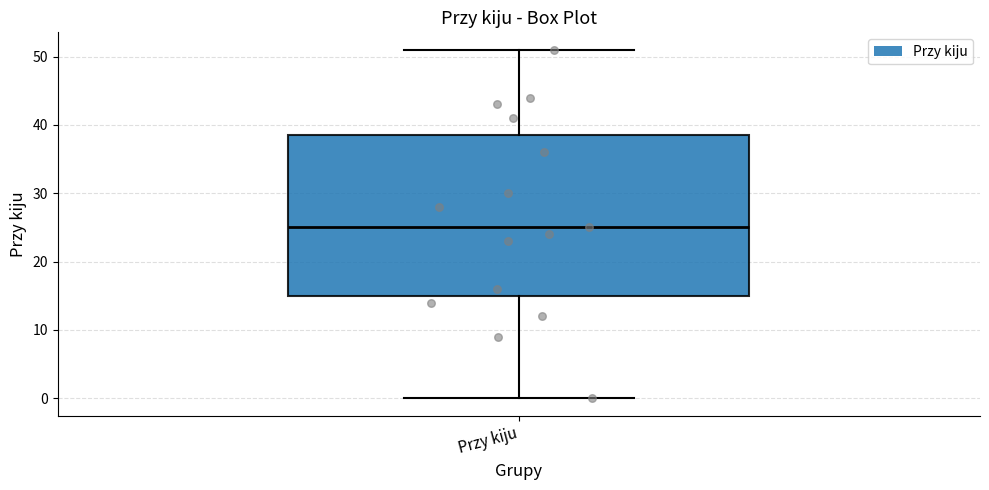

Read this box plot against the y-axis: the position of the median line, the range covered by the box, and the ends of both whiskers. The values are not printed on the chart, so give them approximately, as read against the axis.

median 25, box 15 to 39, whiskers 0 to 51